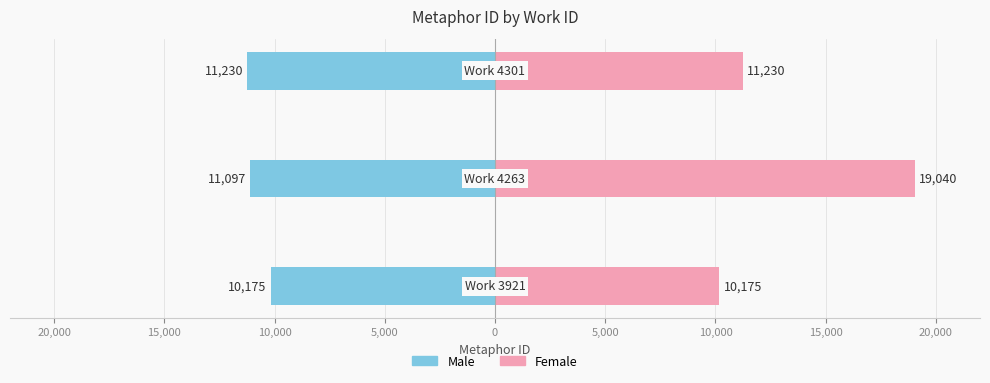

What is the value of the Female bar at the 3rd from the left?

11230